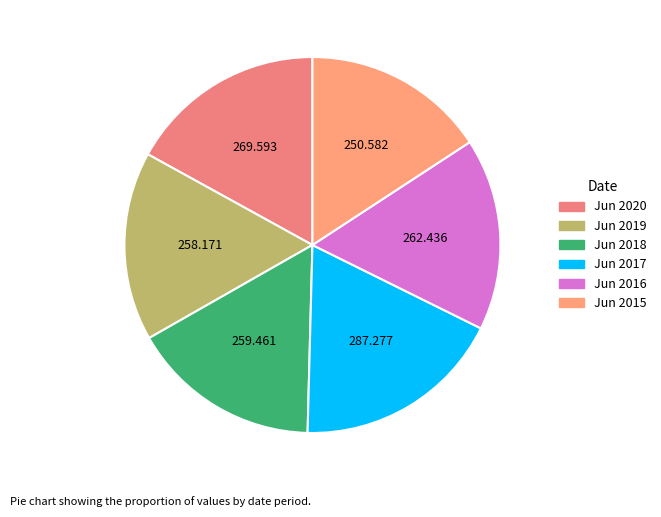

Is Jun 2020 the majority of the pie?

No